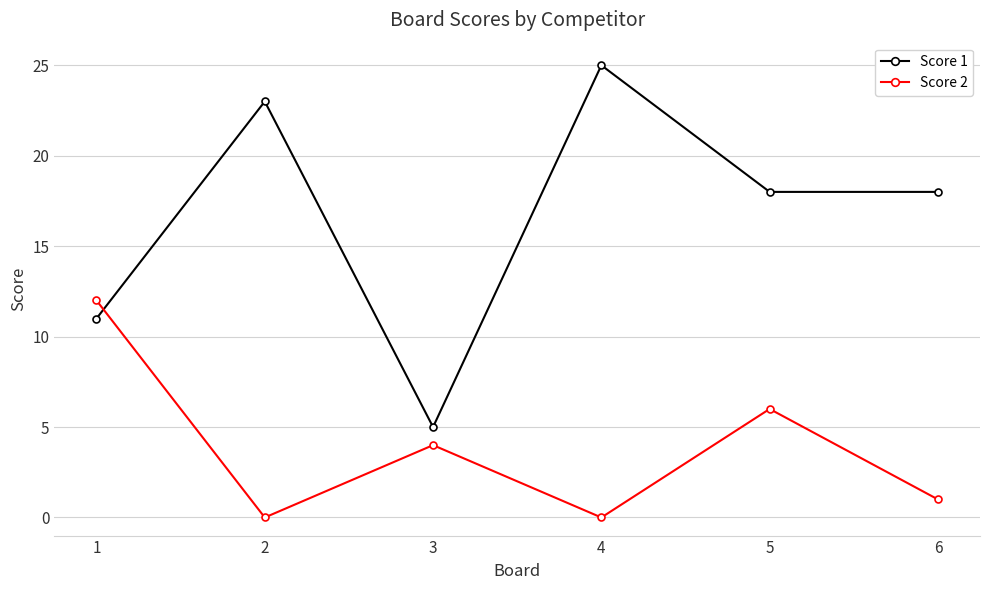

Is the value of Score 1 at 1 greater than the value of Score 2 at 2?

Yes